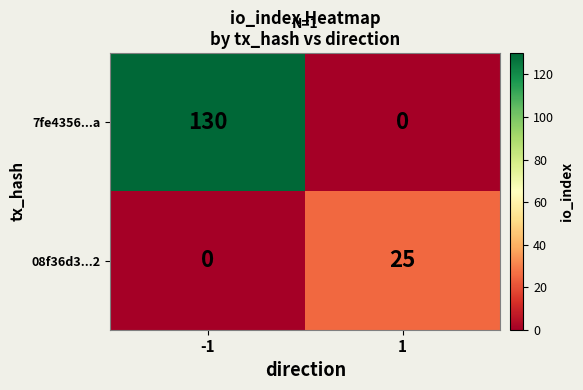

Count the number of categories in the chart.

2